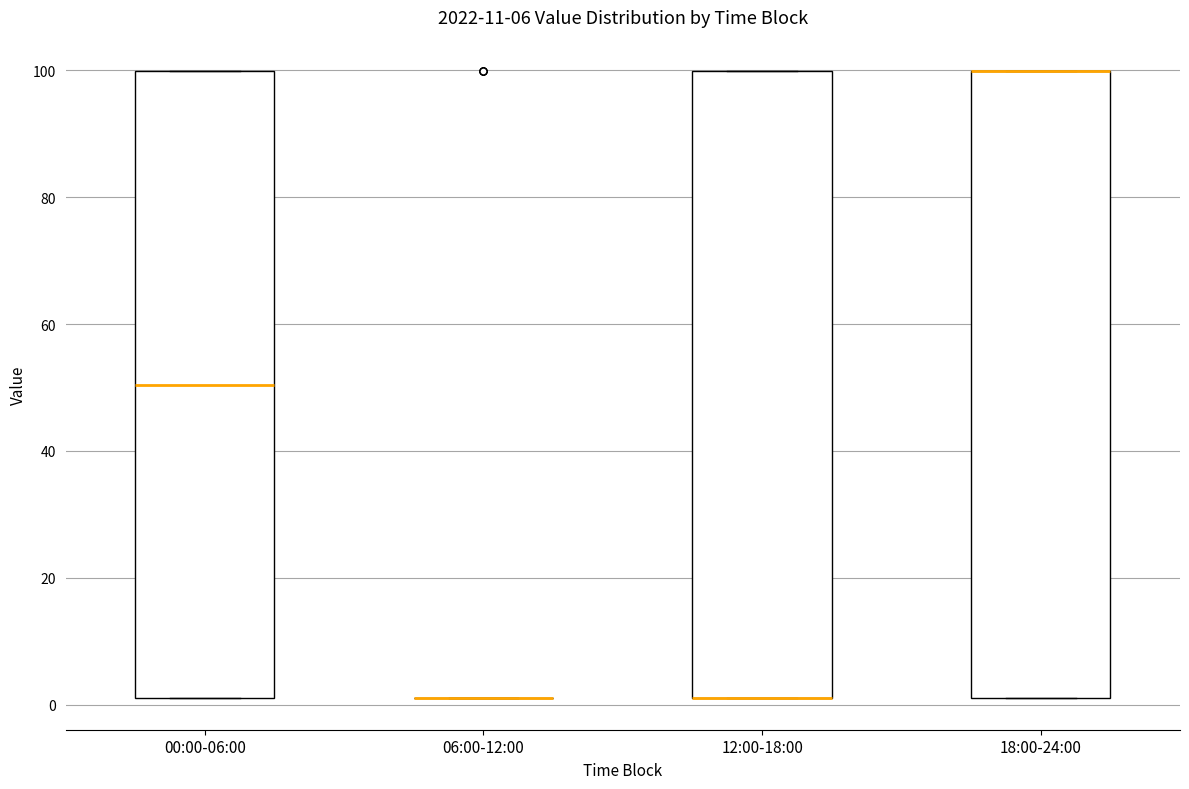

Reading left to right, transcribe this box plot: for each box, give where its median line is, the range the box spans, and where its two whiskers end, as read against the y-axis. The values are not printed on the chart, so give them approximately, as read against the axis.

00:00-06:00: median 50, box 2 to 100, whiskers 2 to 100
06:00-12:00: box collapsed to a line at 2, whiskers 2 to 2
12:00-18:00: median 2 (drawn on the box's lower edge), box 2 to 100, whiskers 2 to 100
18:00-24:00: median 100 (drawn on the box's upper edge), box 2 to 100, whiskers 2 to 100